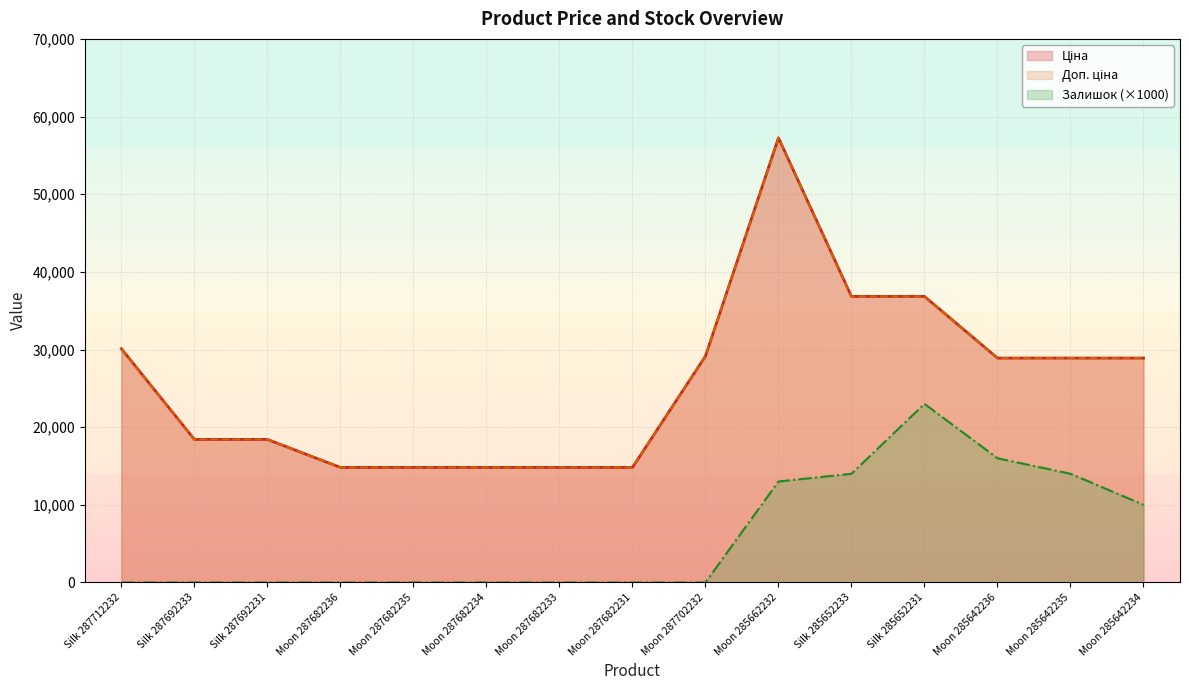

At which label is Доп. ціна closest to 36037?

Silk 285652233